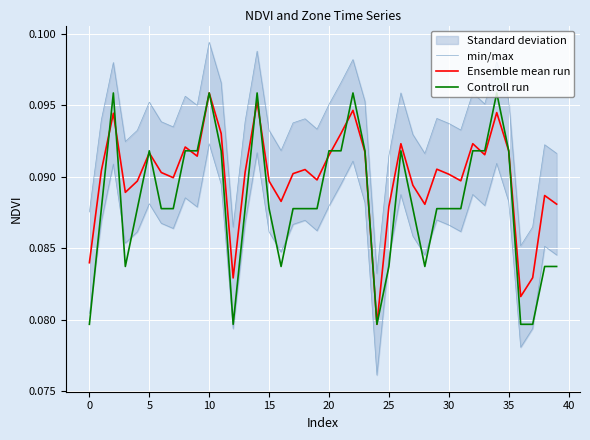

What is the total value across all series at 33?

0.3